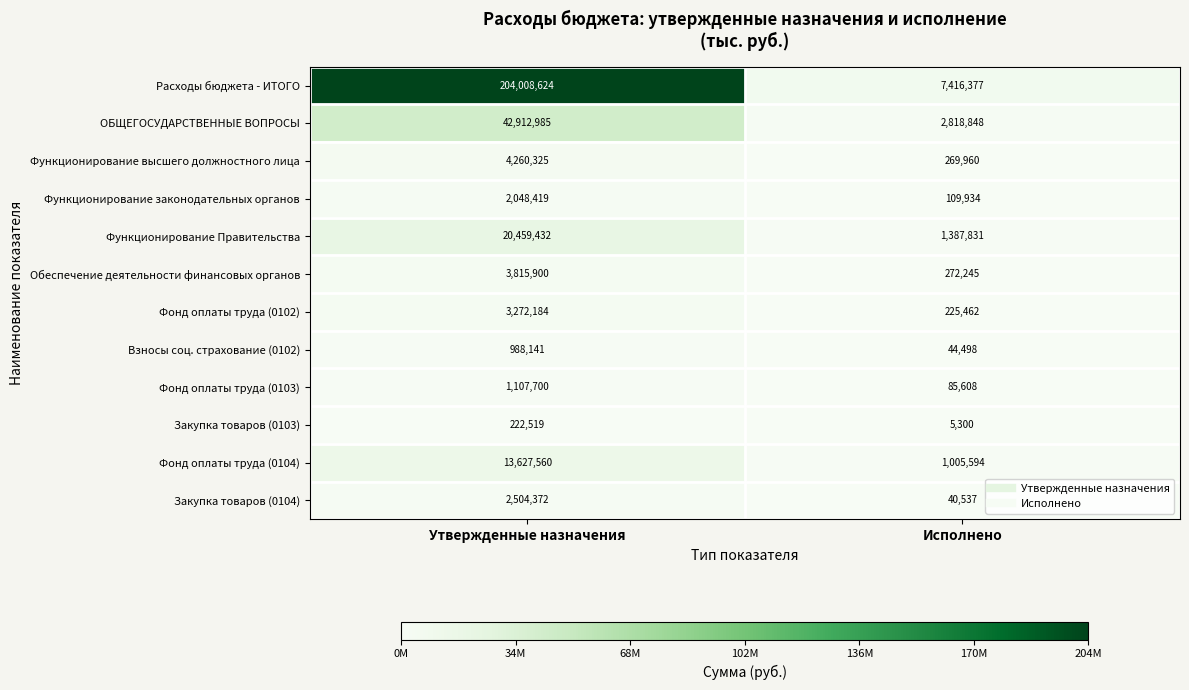

Reading left to right, what are all the values shown in this chart?

Расходы бюджета - ИТОГО: Утвержденные назначения=204008624	Исполнено=7416377
ОБЩЕГОСУДАРСТВЕННЫЕ ВОПРОСЫ: Утвержденные назначения=42912985	Исполнено=2818848
Функционирование высшего должностного лица: Утвержденные назначения=4260325	Исполнено=269960
Функционирование законодательных органов: Утвержденные назначения=2048419	Исполнено=109934
Функционирование Правительства: Утвержденные назначения=20459432	Исполнено=1387831
Обеспечение деятельности финансовых органов: Утвержденные назначения=3815900	Исполнено=272245
Фонд оплаты труда (0102): Утвержденные назначения=3272184	Исполнено=225462
Взносы соц. страхование (0102): Утвержденные назначения=988141	Исполнено=44498
Фонд оплаты труда (0103): Утвержденные назначения=1107700	Исполнено=85608
Закупка товаров (0103): Утвержденные назначения=222519	Исполнено=5300
Фонд оплаты труда (0104): Утвержденные назначения=13627560	Исполнено=1005594
Закупка товаров (0104): Утвержденные назначения=2504372	Исполнено=40537